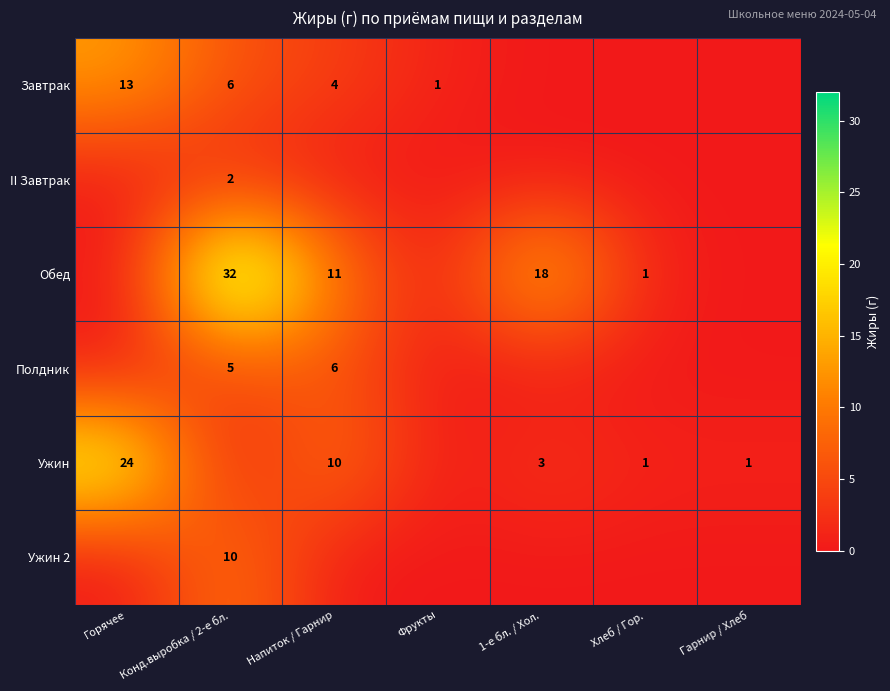

True or false: Ужин 2 has a value of 16 at Конд.выробка / 2-е бл..

False